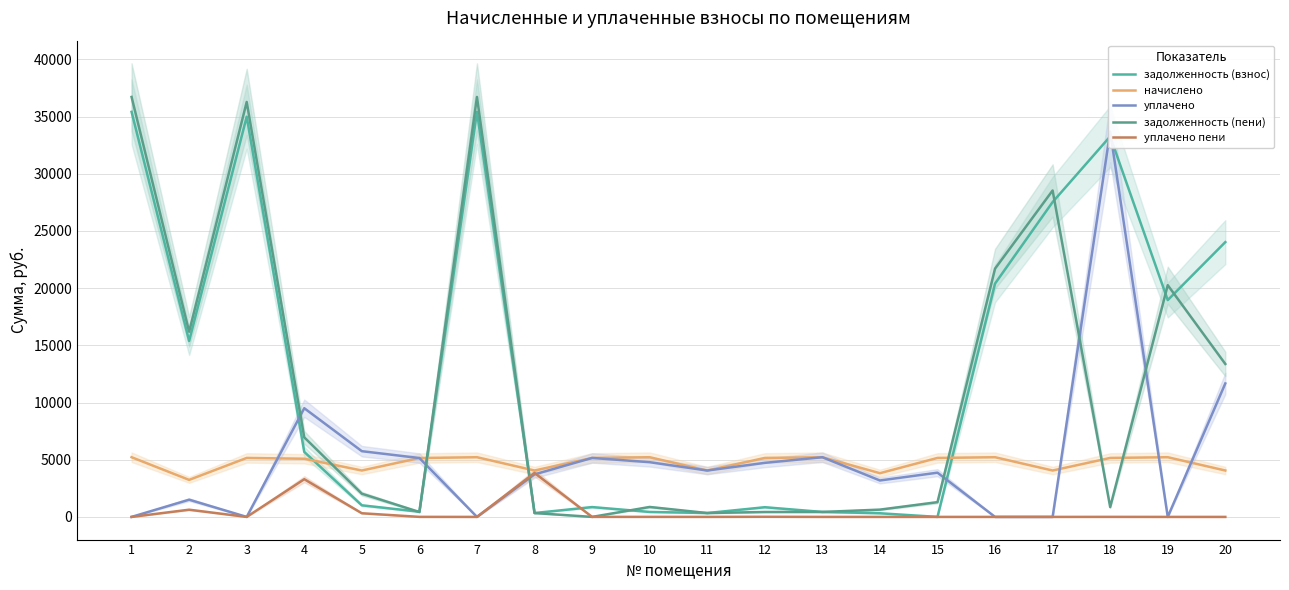

At which label does начислено reach its peak?

1